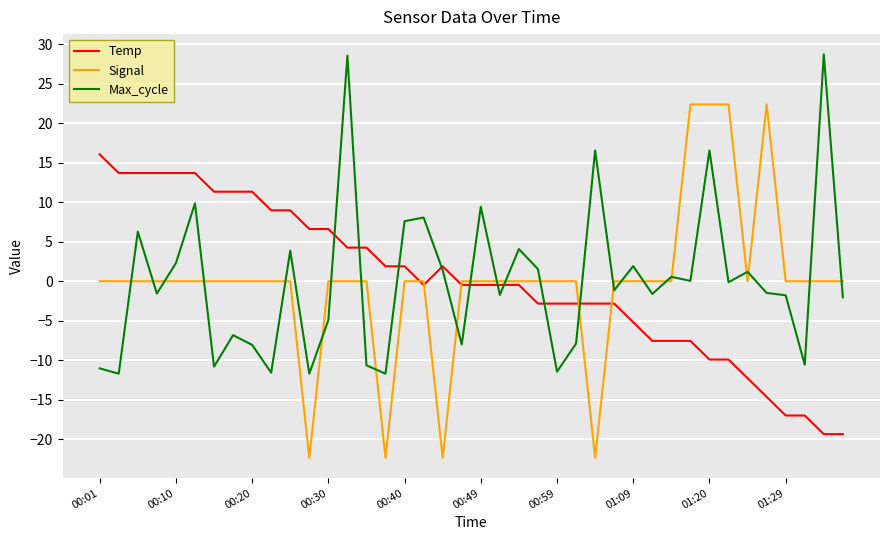

Which series has the widest spread of values?

Signal